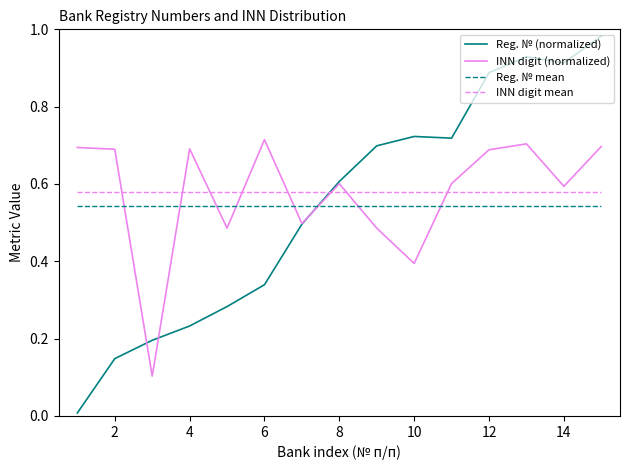

Which series has the widest spread of values?

Reg. № (normalized)